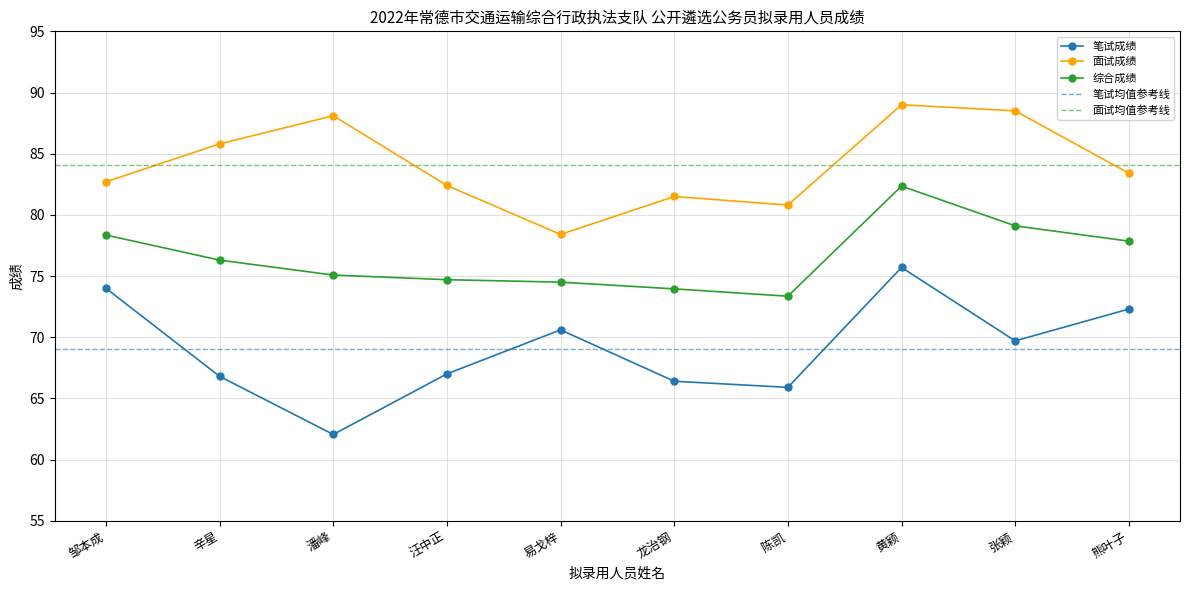

True or false: 综合成绩 and 面试成绩 cross at least once.

False